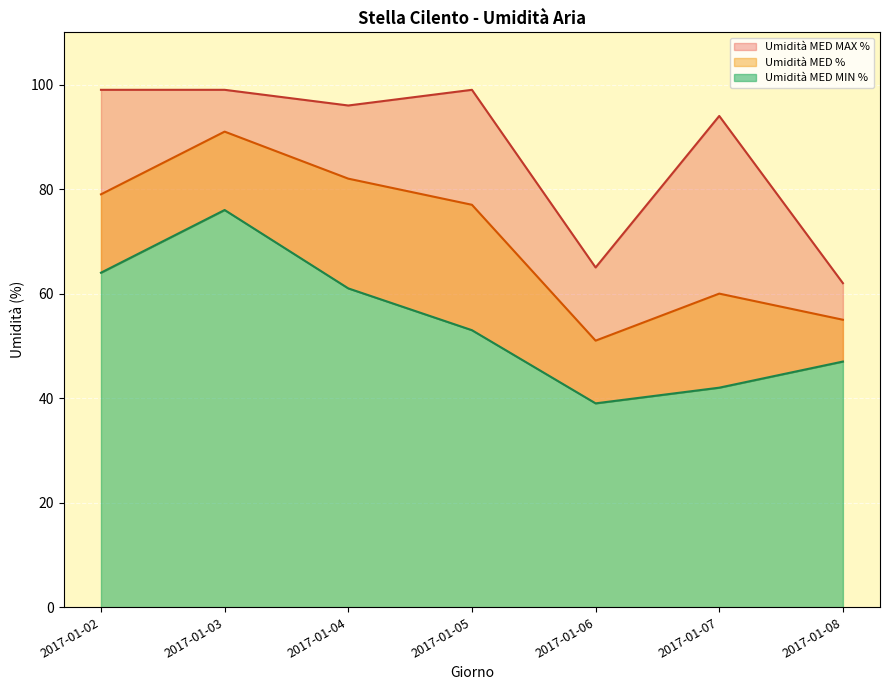

Between 2017-01-06 and 2017-01-02, which is larger?

2017-01-02